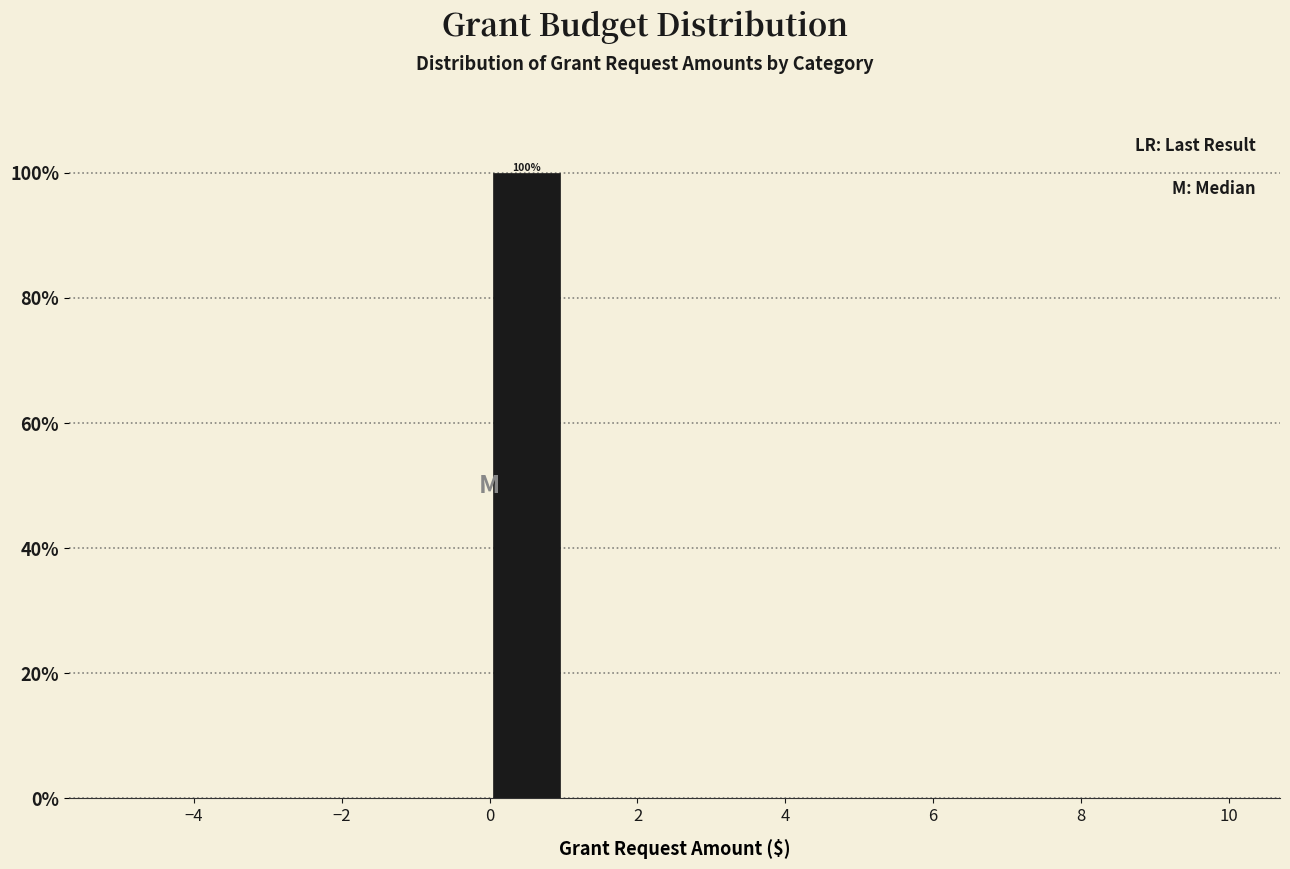

Which range on the x-axis has the tallest bar?

0 to 1